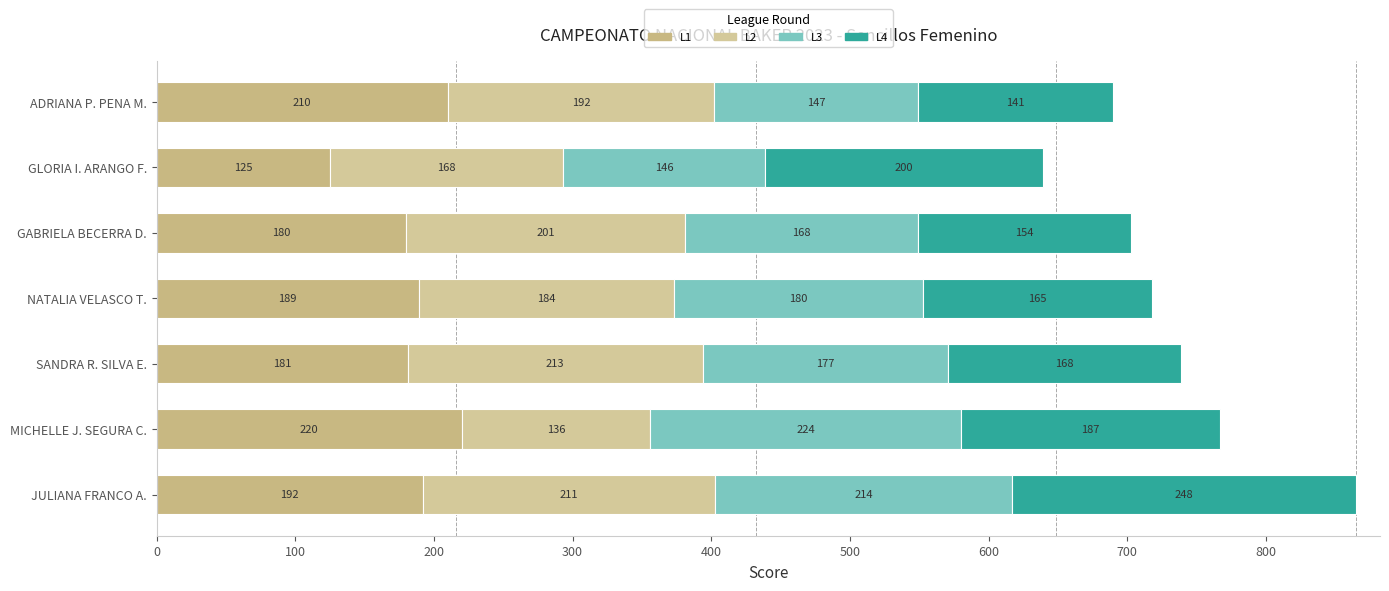

At how many categories does at least one series exceed 128?

7